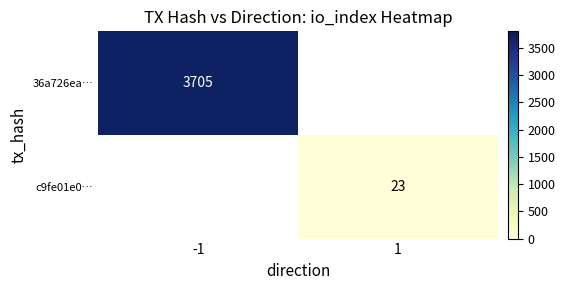

True or false: c9fe01e0… has a value of 16 at 1.

False